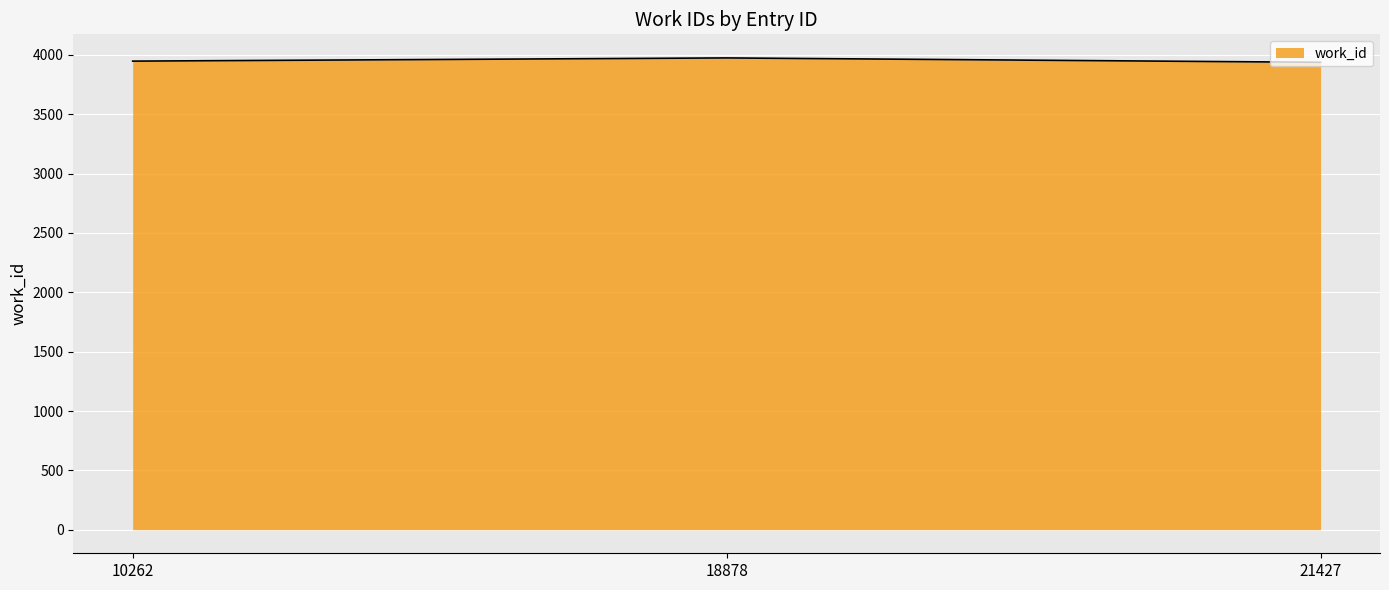

The chart shows a value of 5441 at 21427. True or false?

False